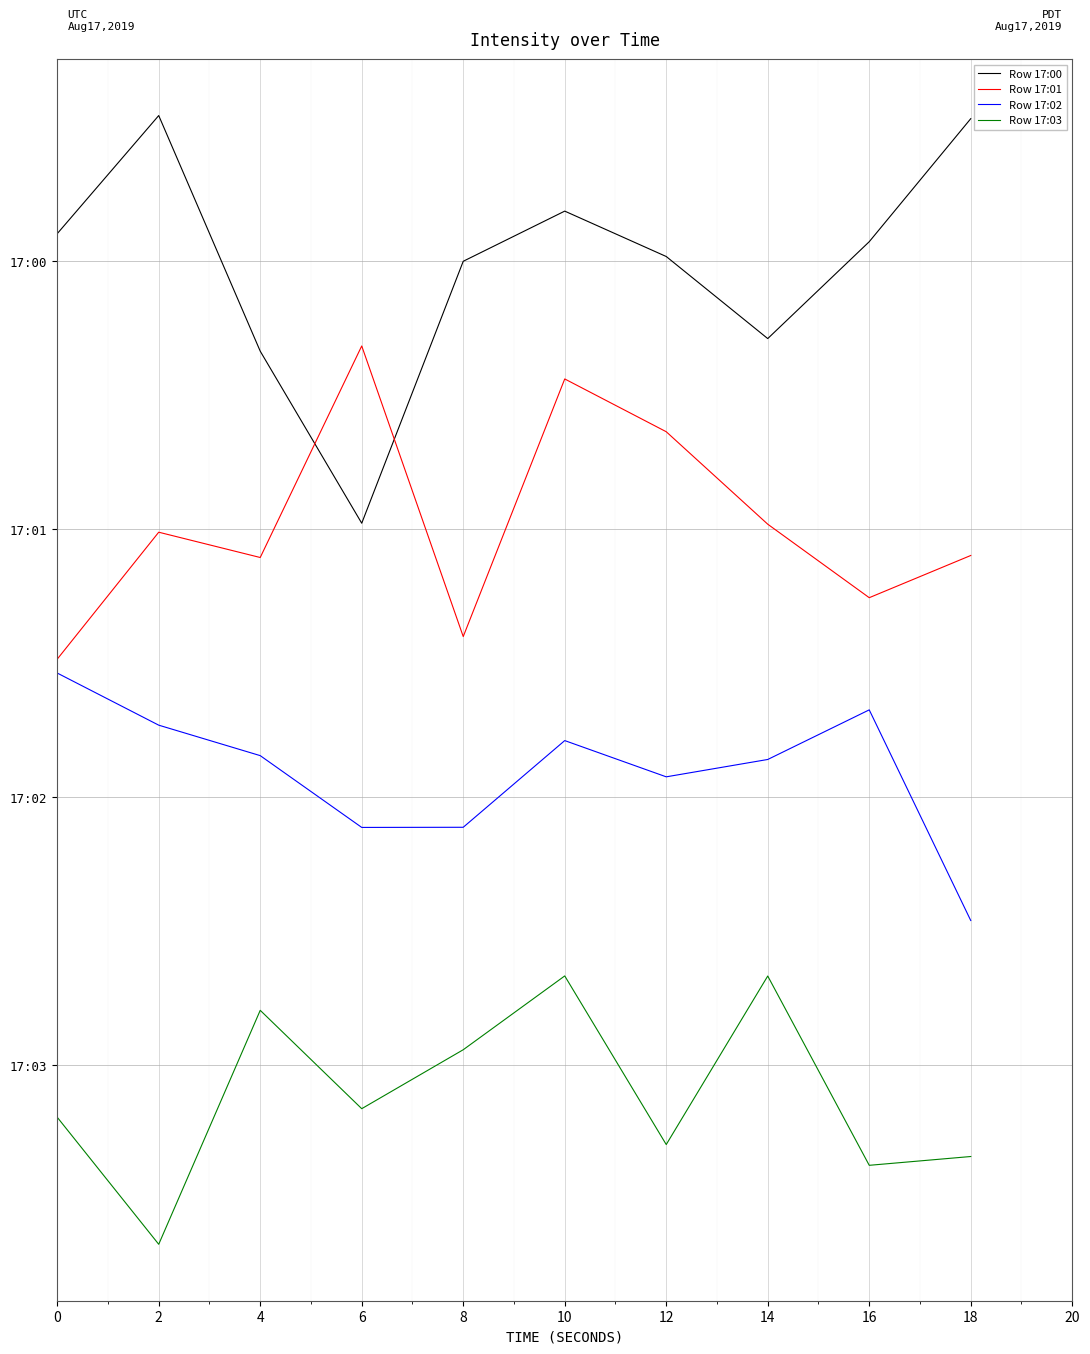

What is the difference between the Row 17:00 values at 12 and 8?

0.3